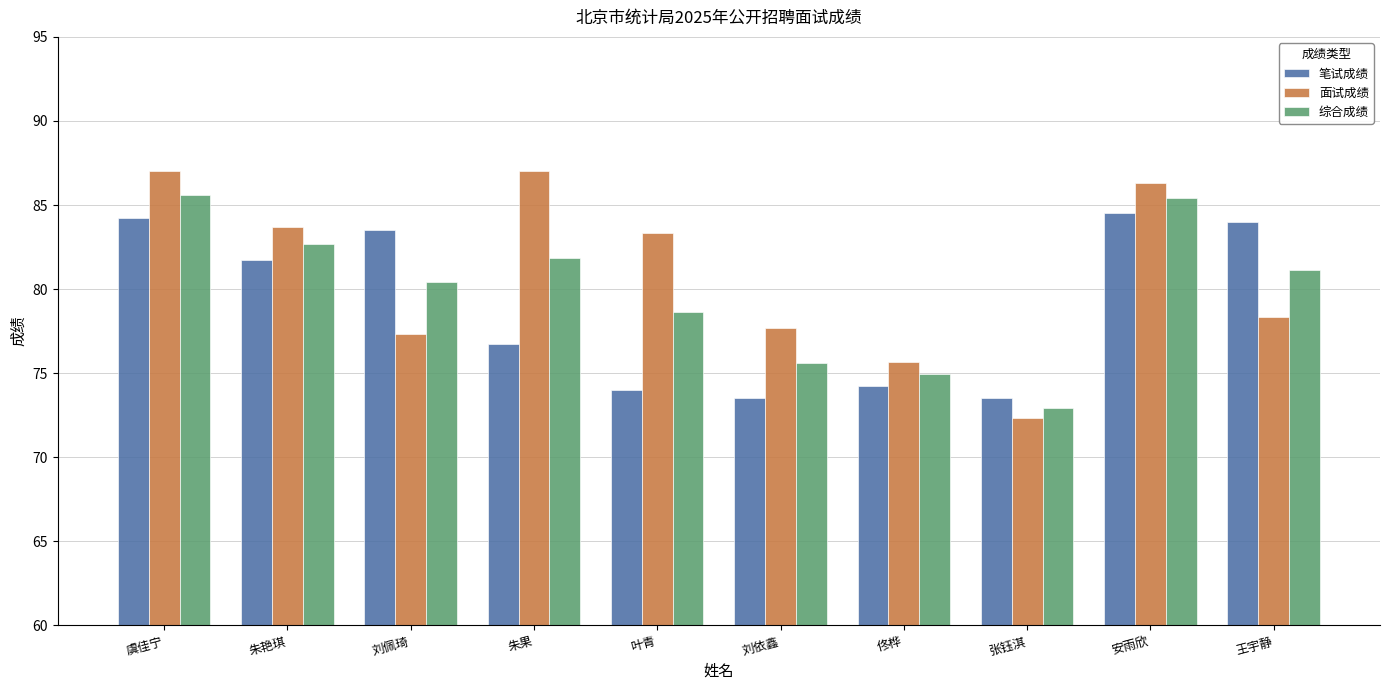

What is the average value of the 笔试成绩 series?

79.0